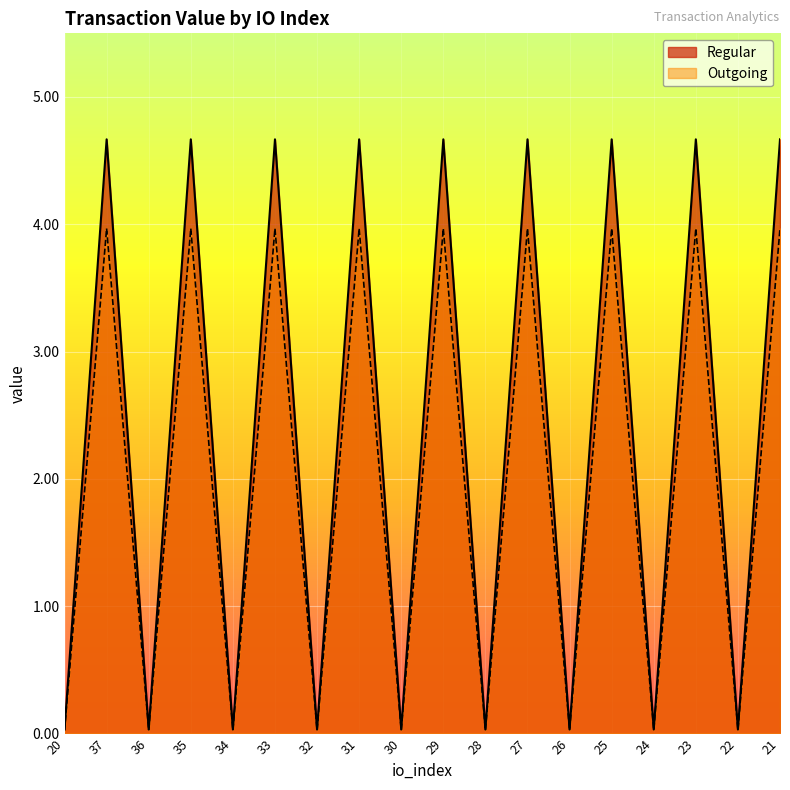

At how many categories does at least one series exceed 4?

9